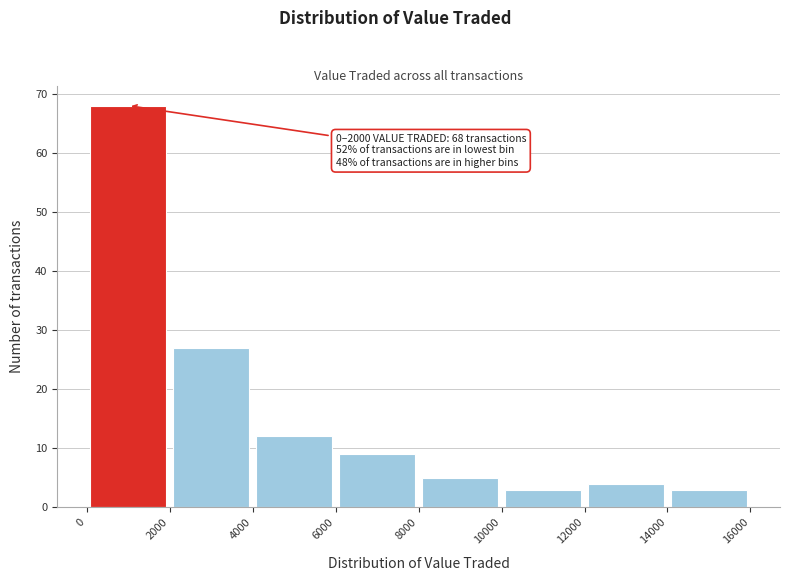

Which range on the x-axis has the tallest bar?

0 to 2000